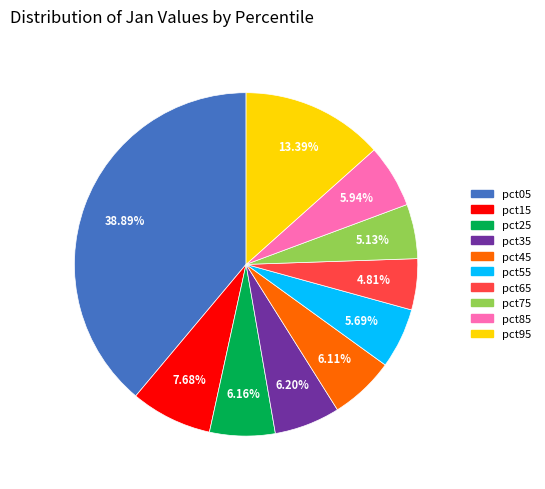

How many segments does this pie chart have?

10